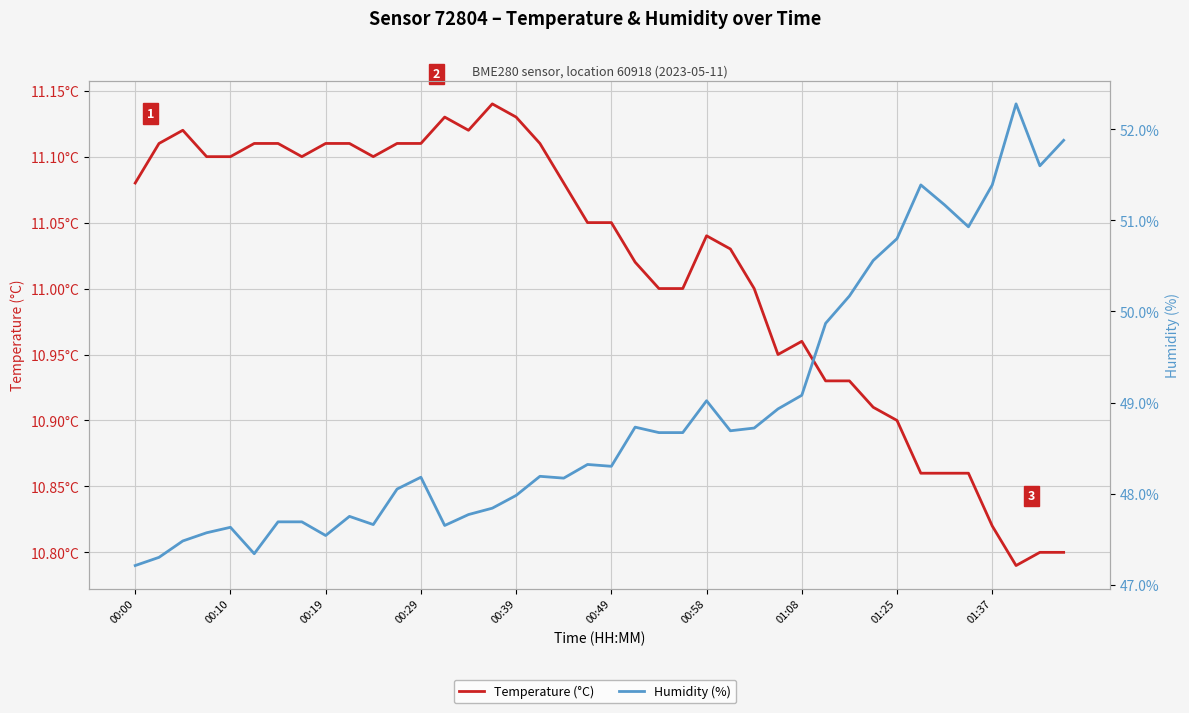

How many lines are shown in the chart?

2